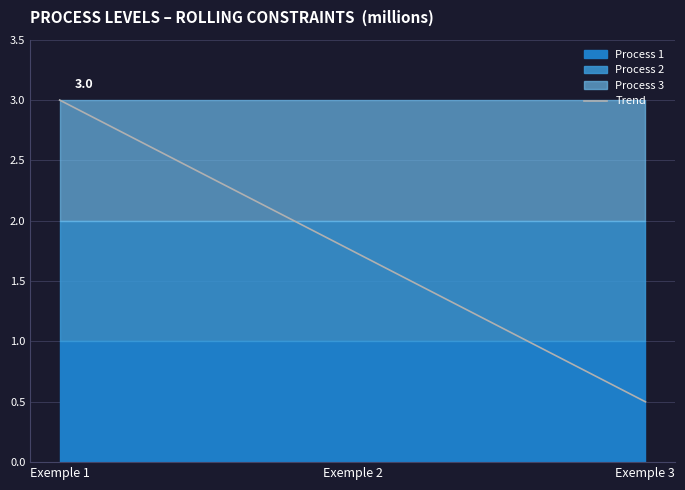

Reading right to left, what are all the values shown in this chart?

0.5	3.0